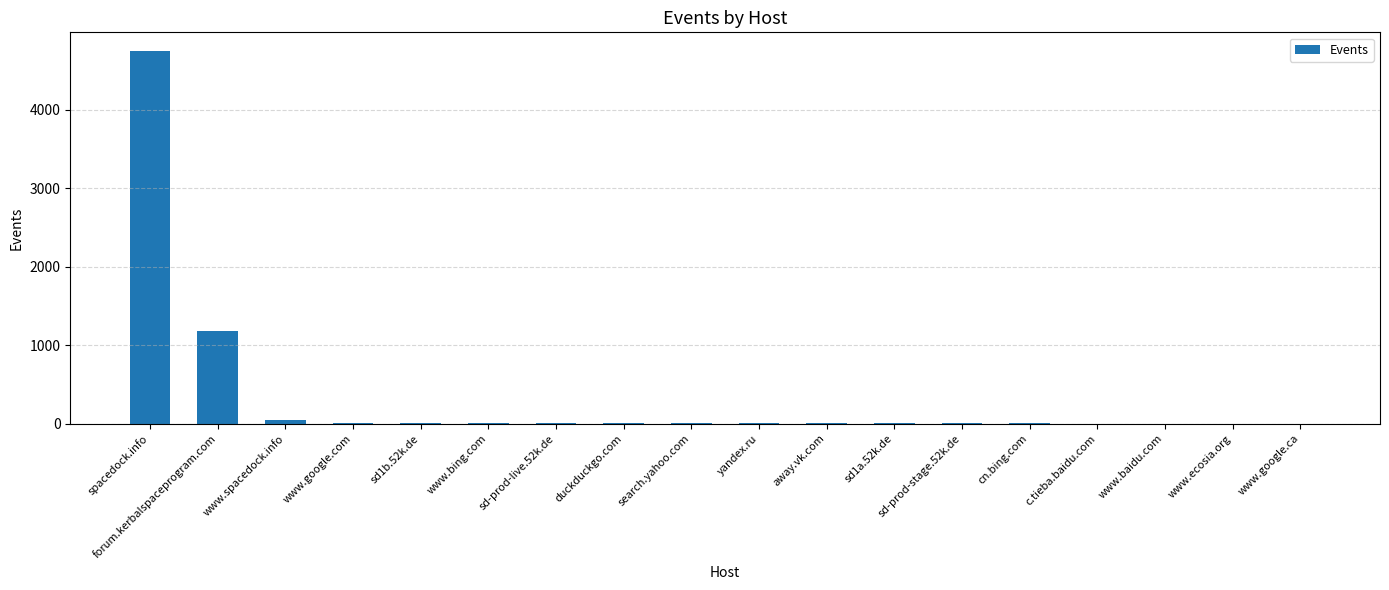

How many series are shown in this chart?

1